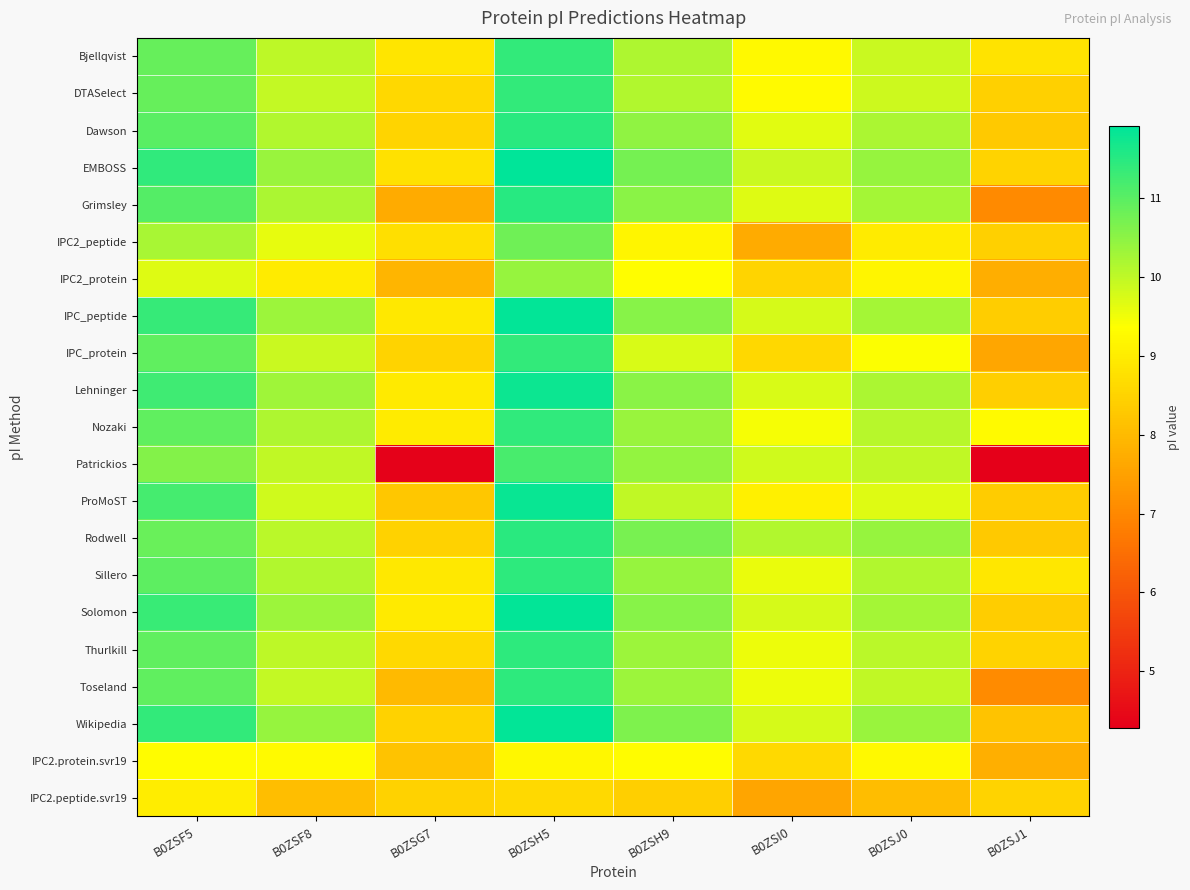

What is the difference between the highest and lowest values at B0ZSH5?

3.3